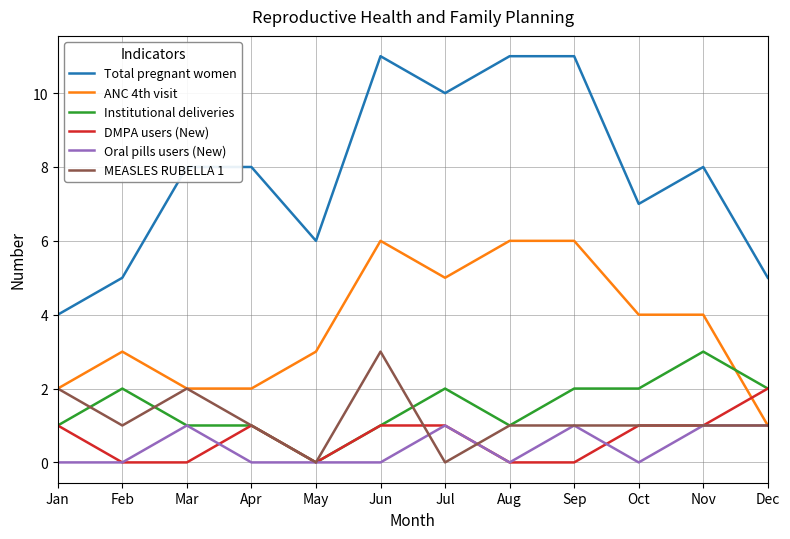

How many lines are shown in the chart?

6